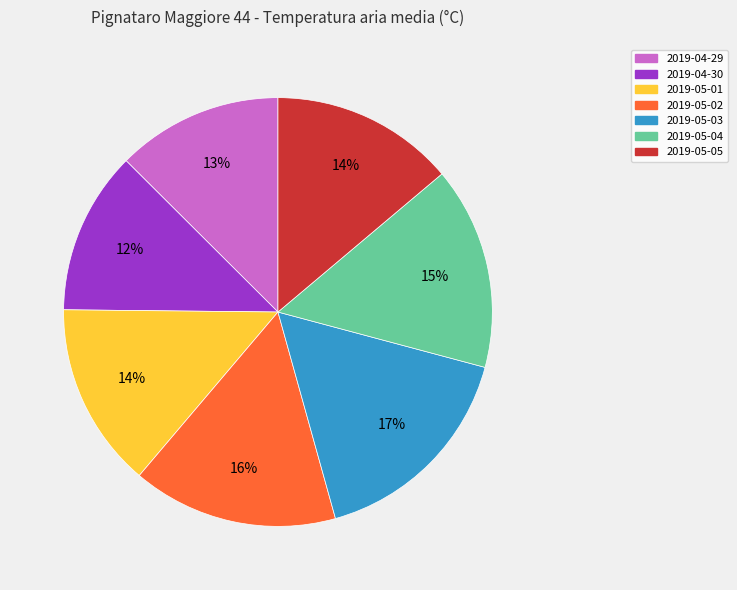

Between 2019-05-04 and 2019-05-01, which is larger?

2019-05-04